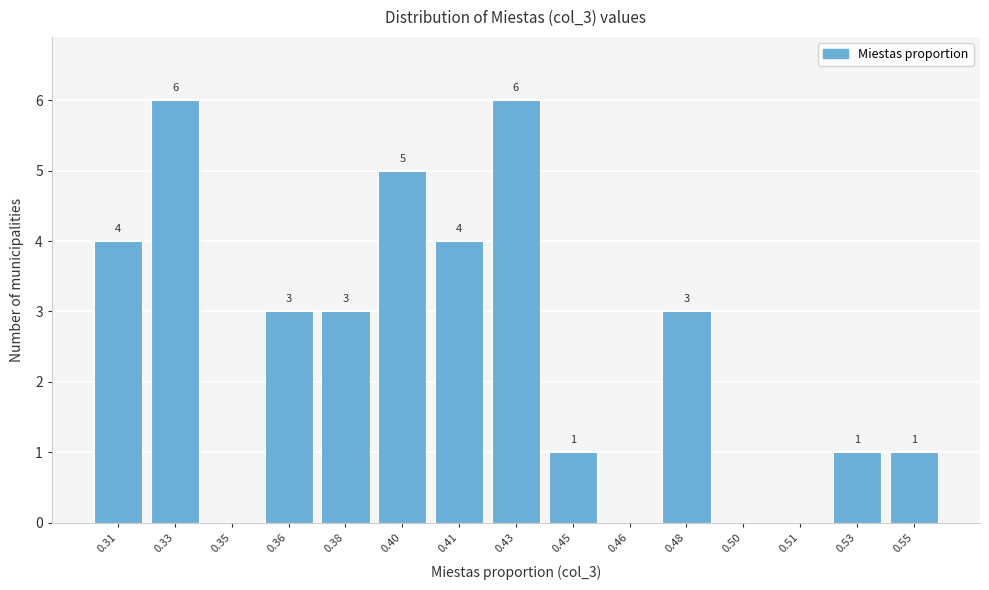

Reading left to right, extract all data points from this chart.

0.31=4	0.33=6	0.35=0	0.36=3	0.38=3	0.40=5	0.41=4	0.43=6	0.45=1	0.46=0	0.48=3	0.50=0	0.51=0	0.53=1	0.55=1